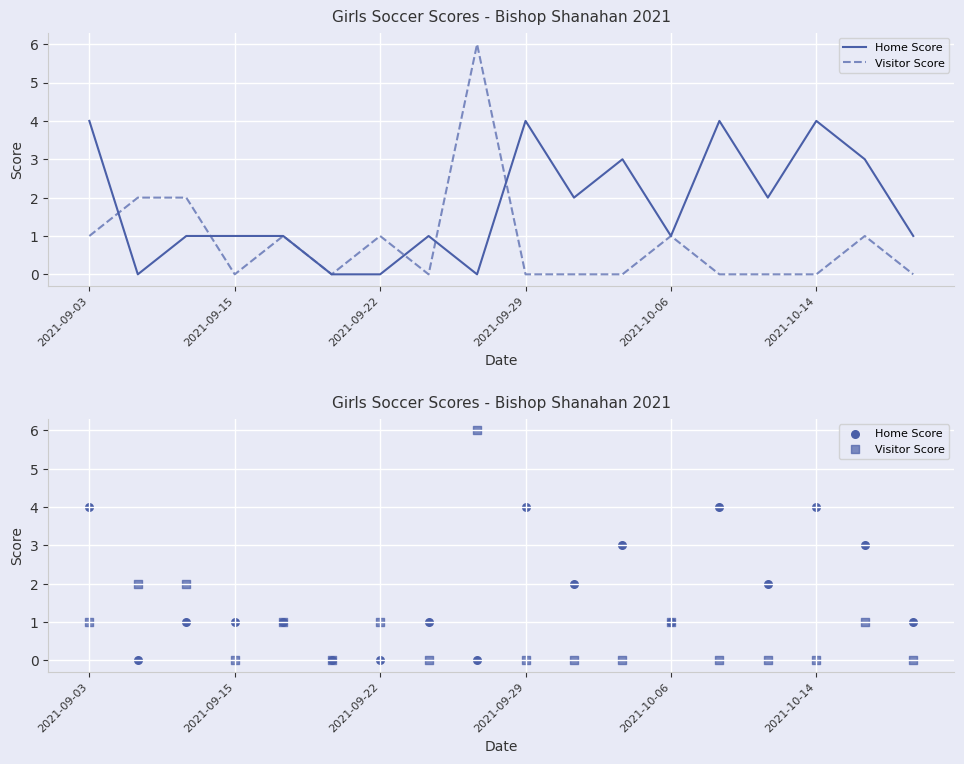

Which series contains the lowest Y value?

Home Score